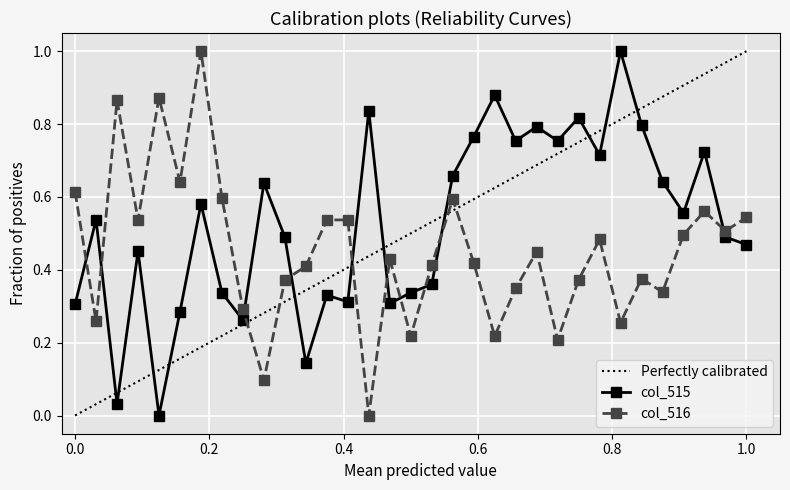

The value of col_515 at 2023 is 0.2. True or false?

False